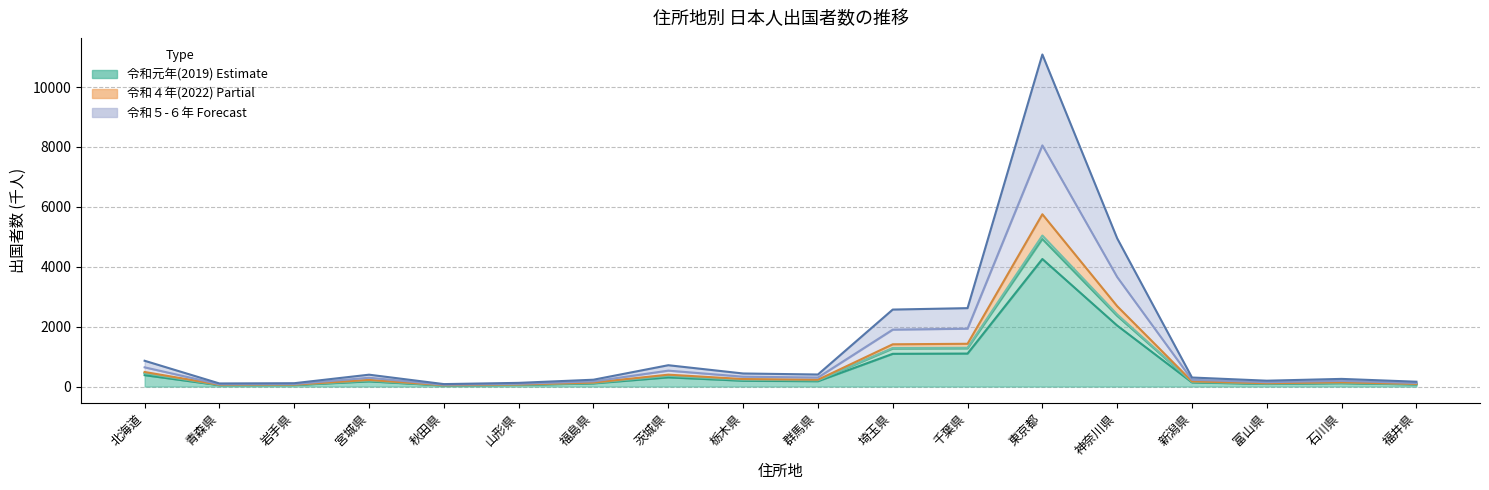

In 令和３年(2021), how many points are lower than both neighbors (excluding endpoints)?

4